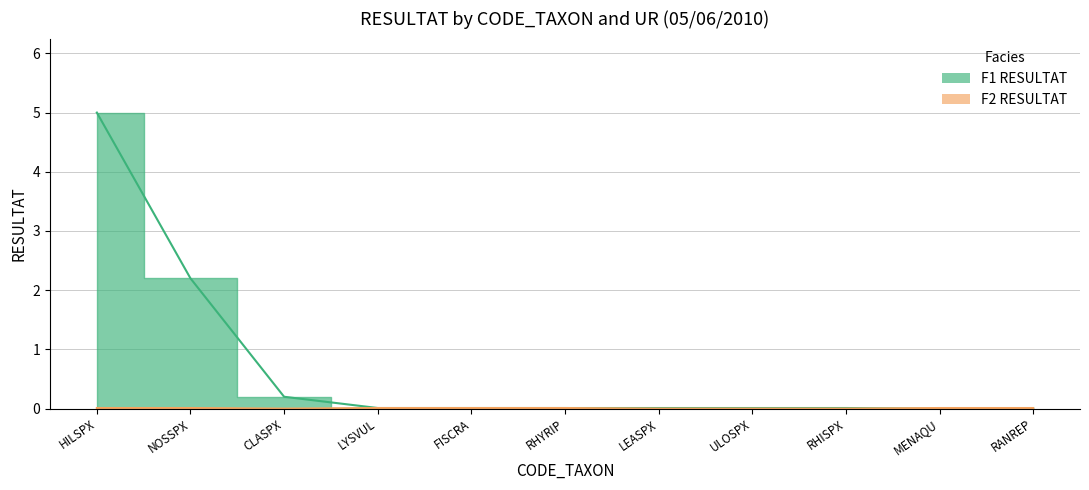

Does the chart display data point markers on the line(s)?

No